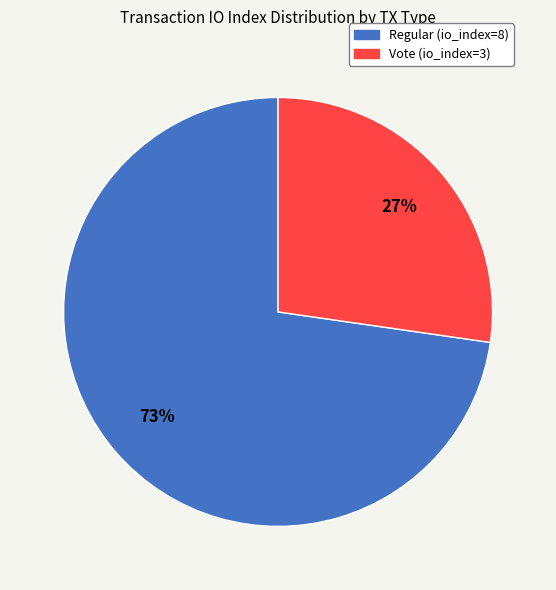

To the nearest percent, what is the average slice percentage?

50%